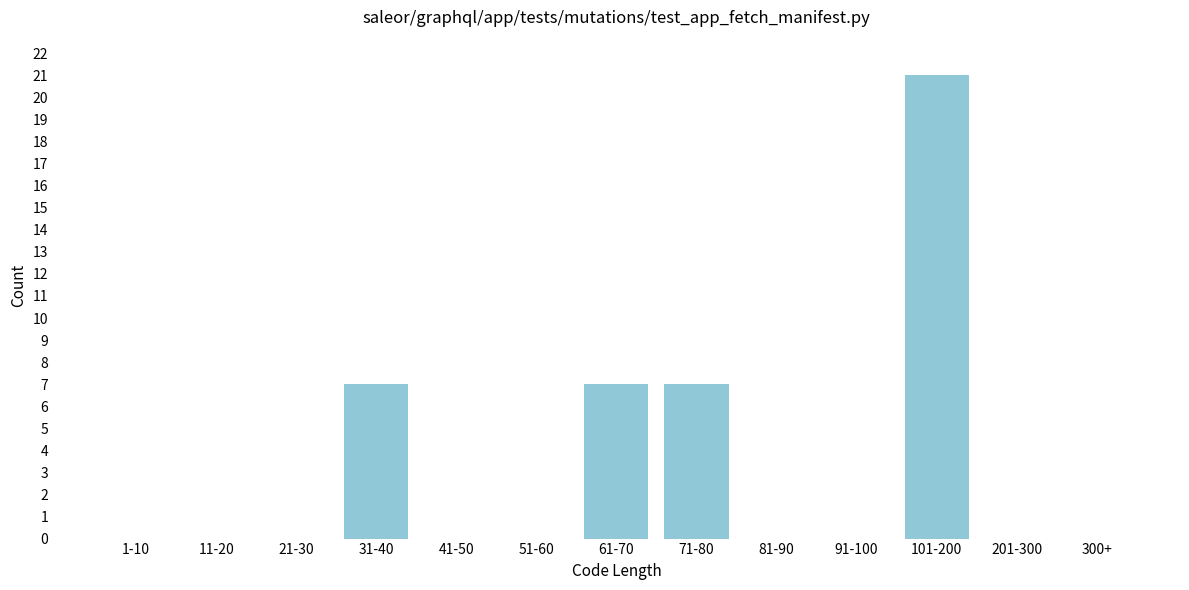

Reading left to right, extract all data points from this chart.

1-10=0	11-20=0	21-30=0	31-40=7	41-50=0	51-60=0	61-70=7	71-80=7	81-90=0	91-100=0	101-200=21	201-300=0	300+=0